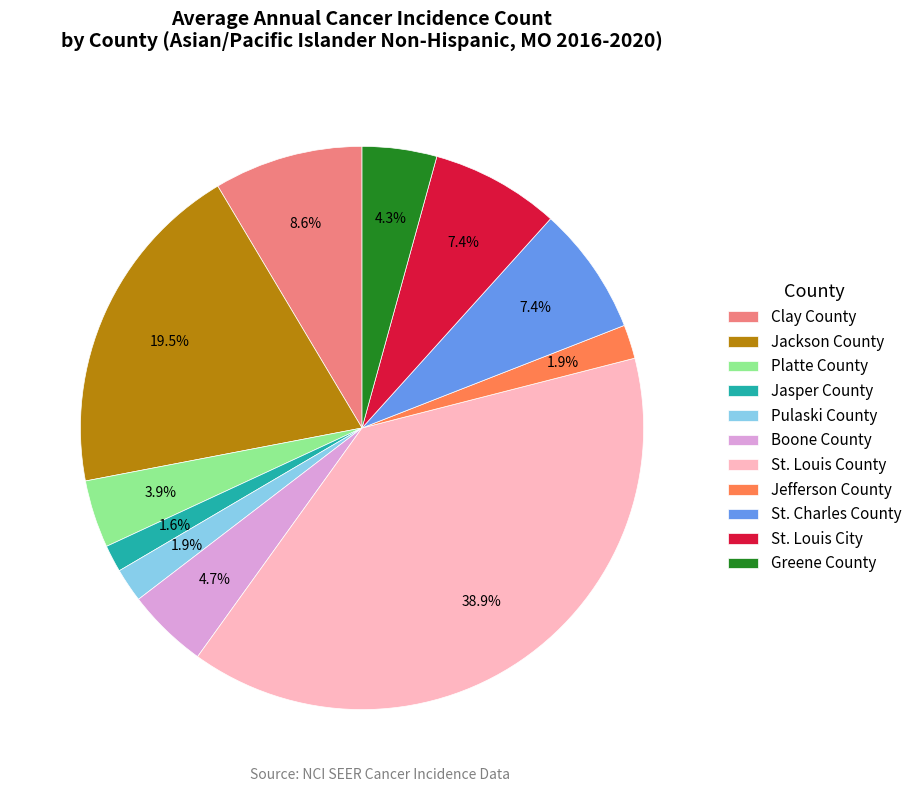

How many segments does this pie chart have?

11